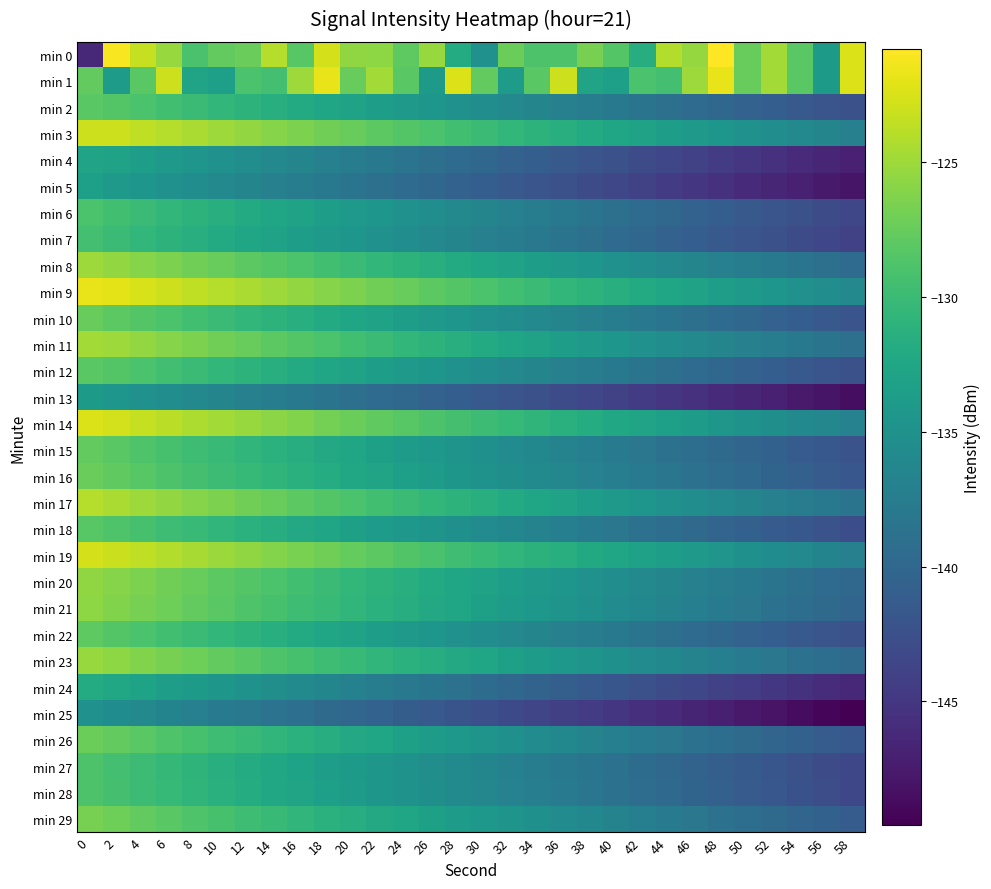

Count the number of categories in the chart.

30